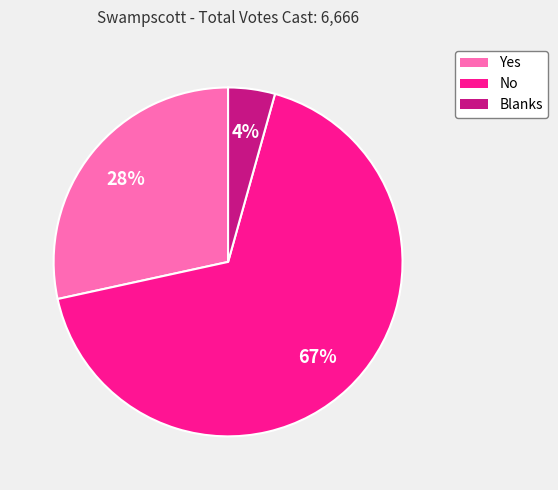

To the nearest percent, what is the average slice percentage?

33%